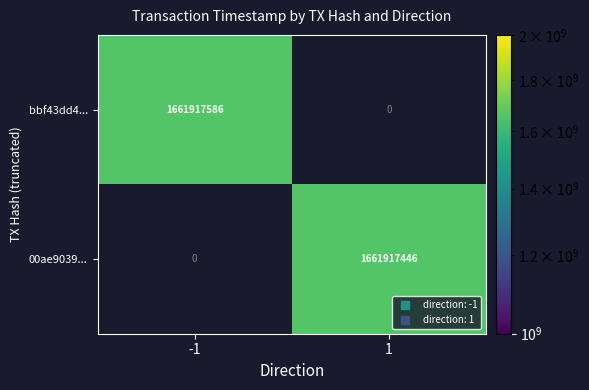

Which label corresponds to the smallest value in the chart?

1